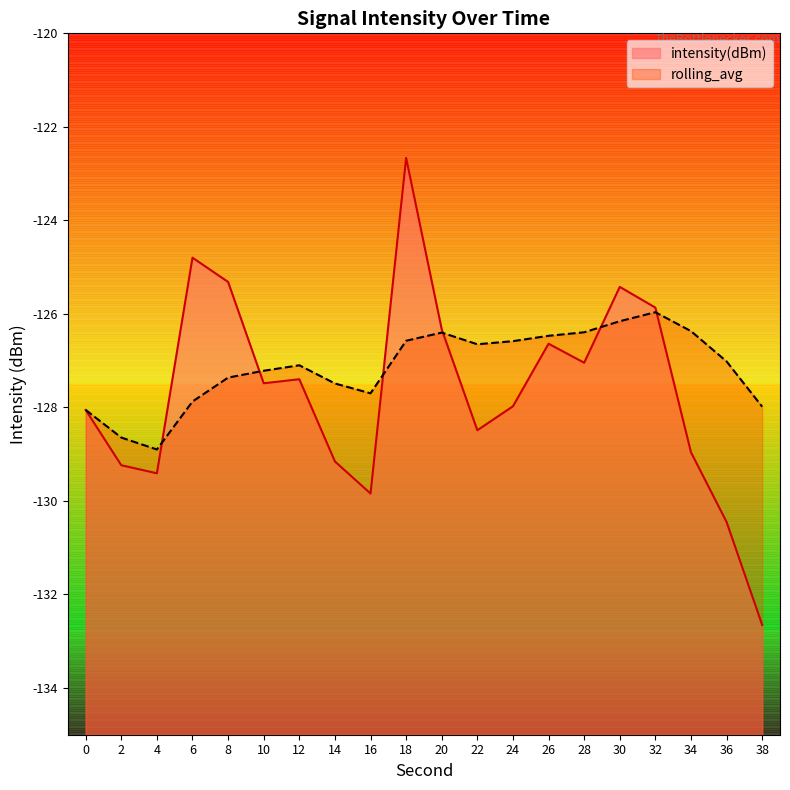

How many intersections are there between intensity(dBm) and rolling_avg?

6